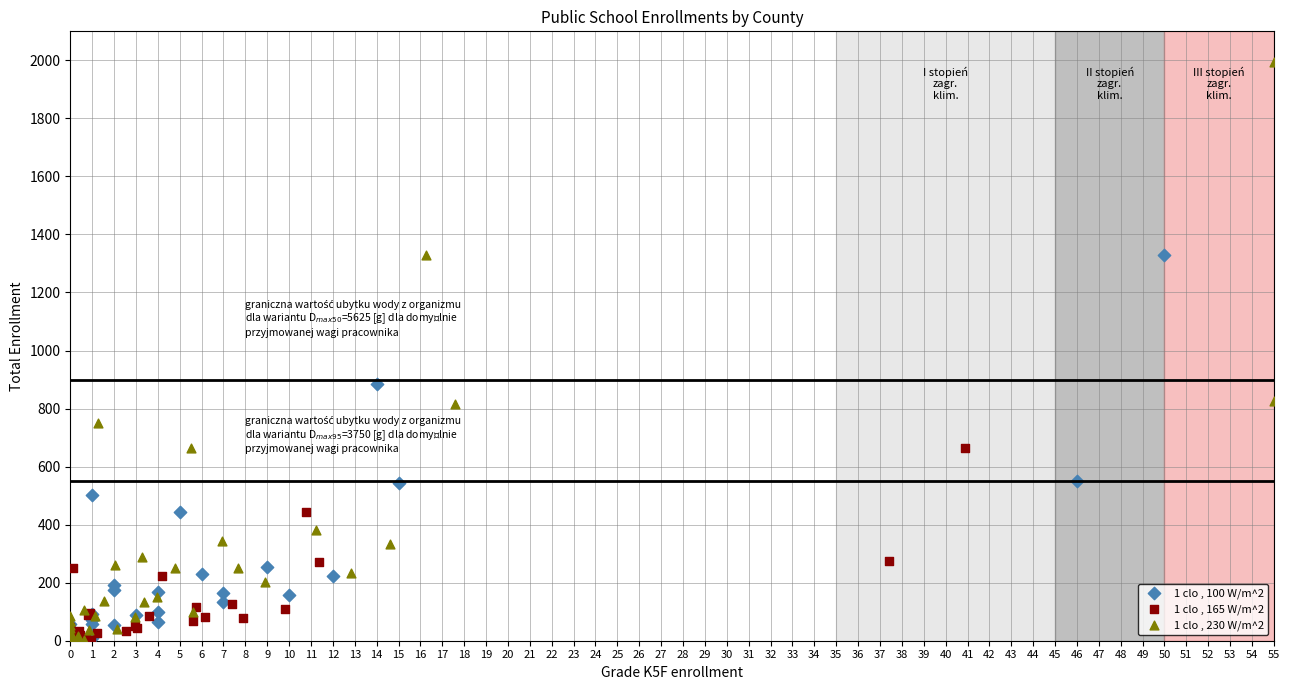

Which series has the largest Y range (max minus min)?

1 clo , 230 W/m^2